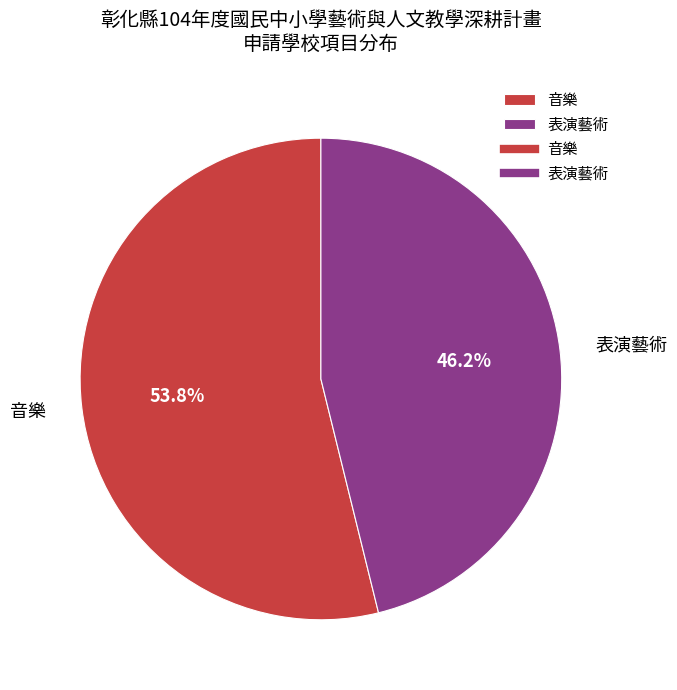

Rank the categories by value from lowest to highest.

表演藝術, 音樂